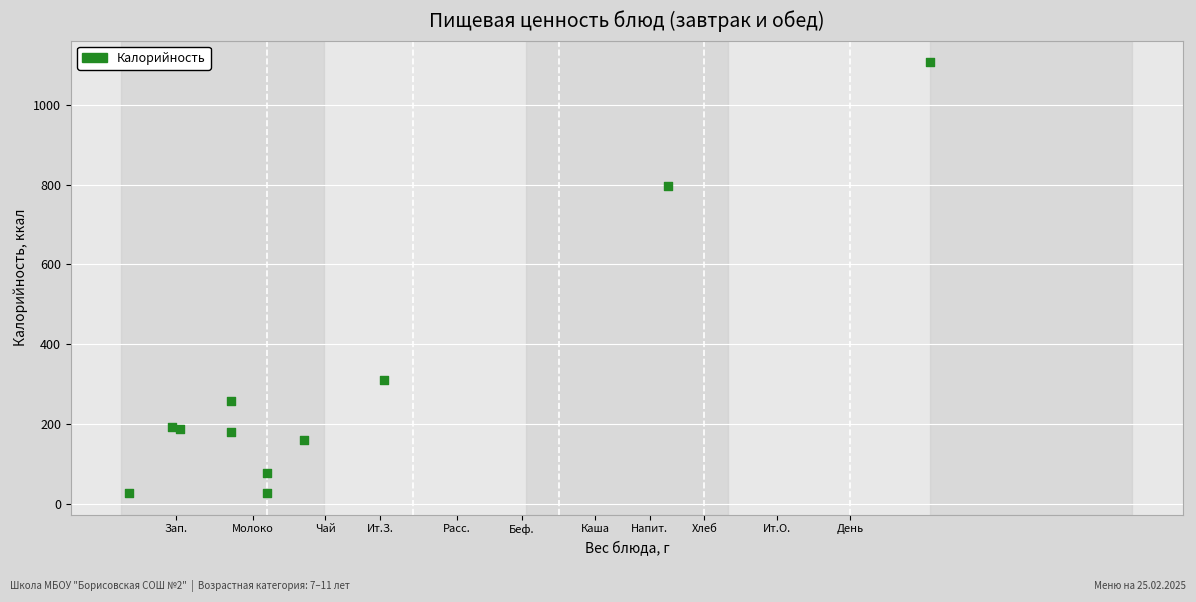

What Y value in the scatter plot is closest to 567?

796.4